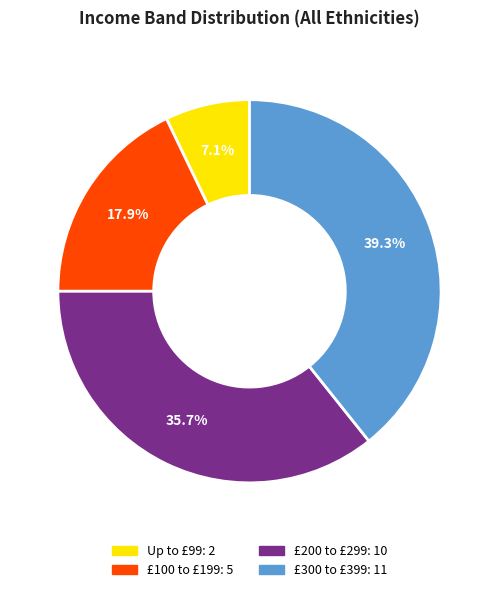

Count the number of slices in the pie.

4